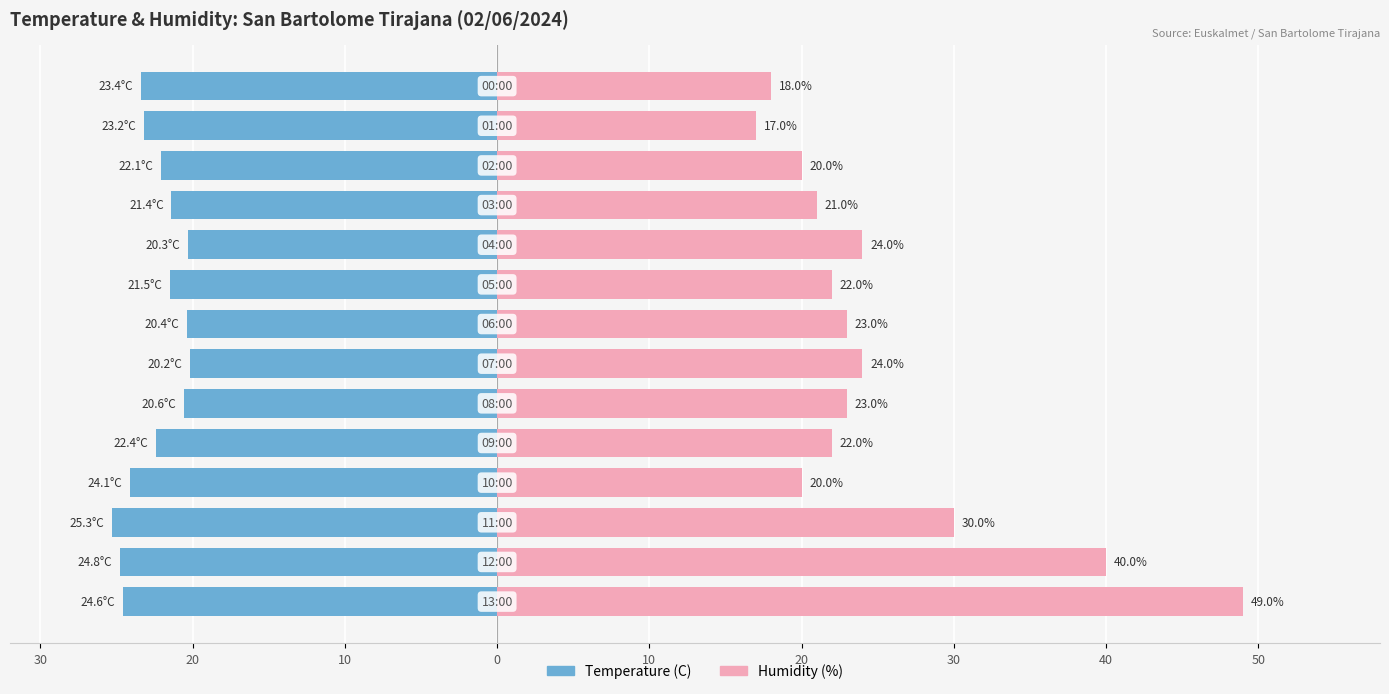

Which has a higher value, 10 or 20?

20